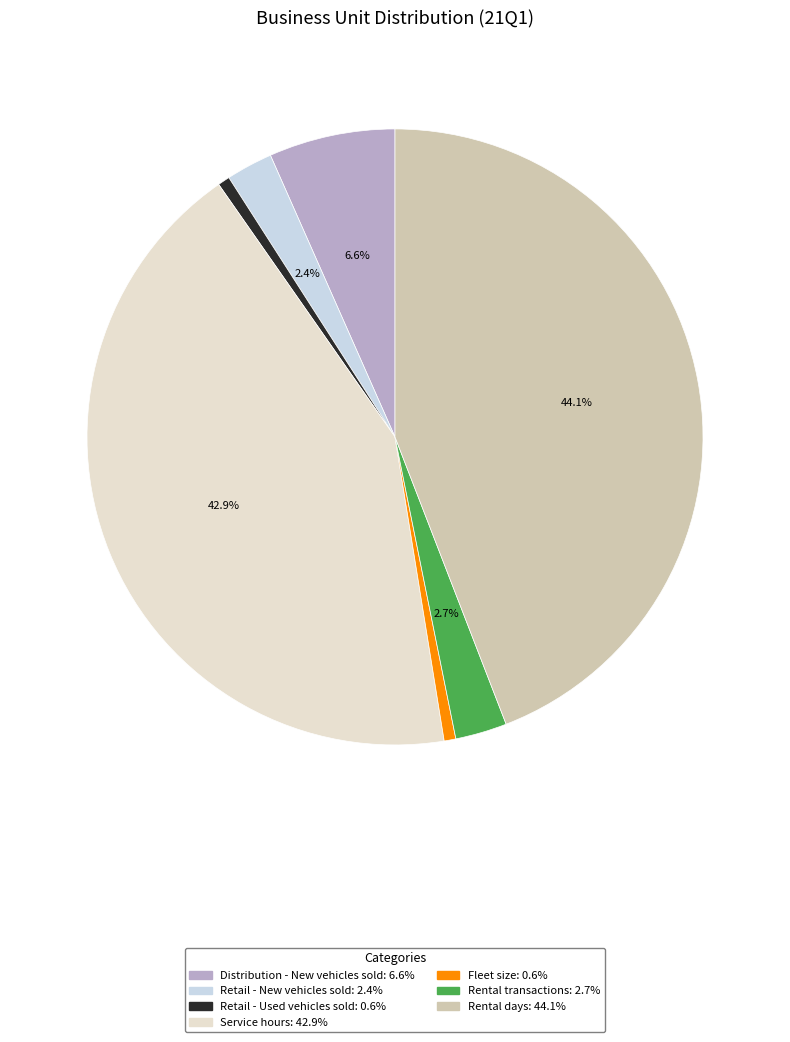

Count the number of slices in the pie.

7